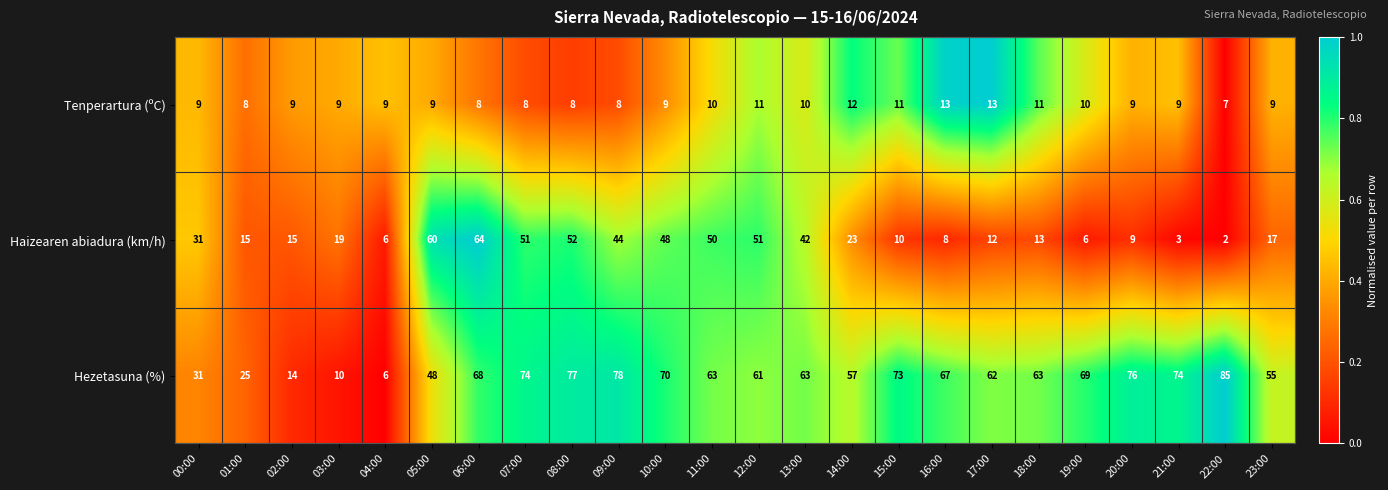

Which series changed the most between 14:00 and 17:00?

Haizearen abiadura (km/h)